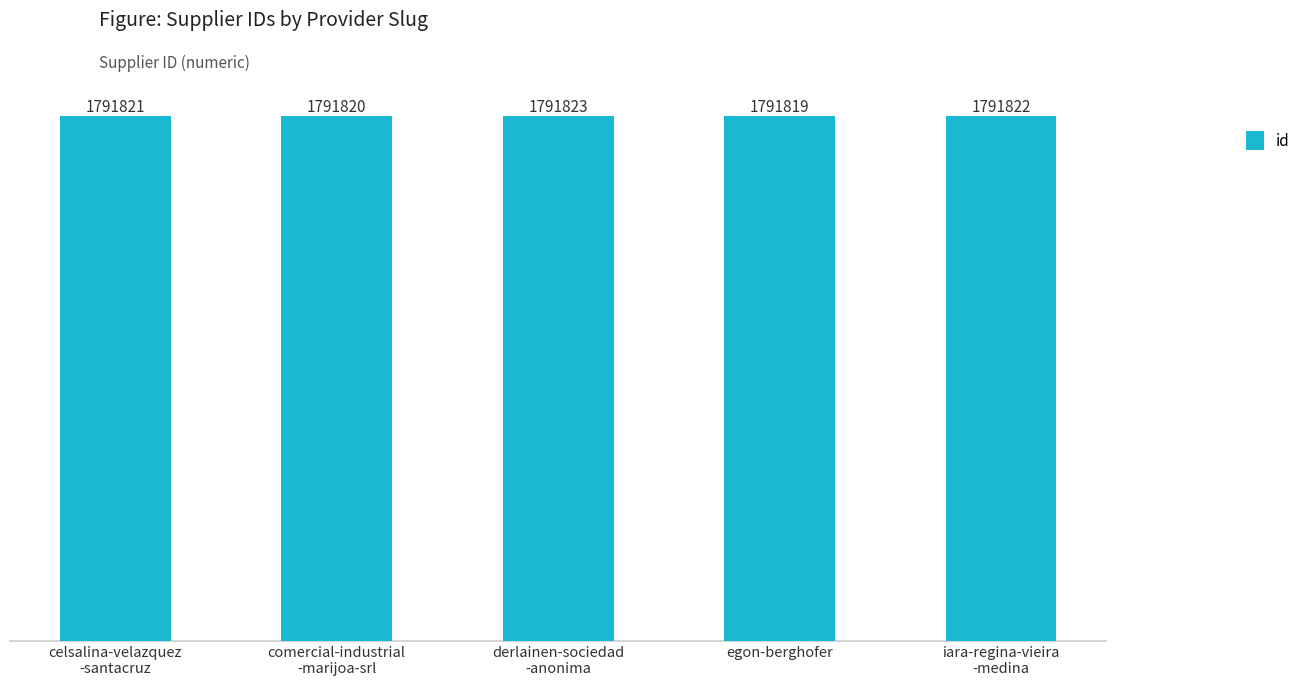

Does the chart contain stacked bars?

No